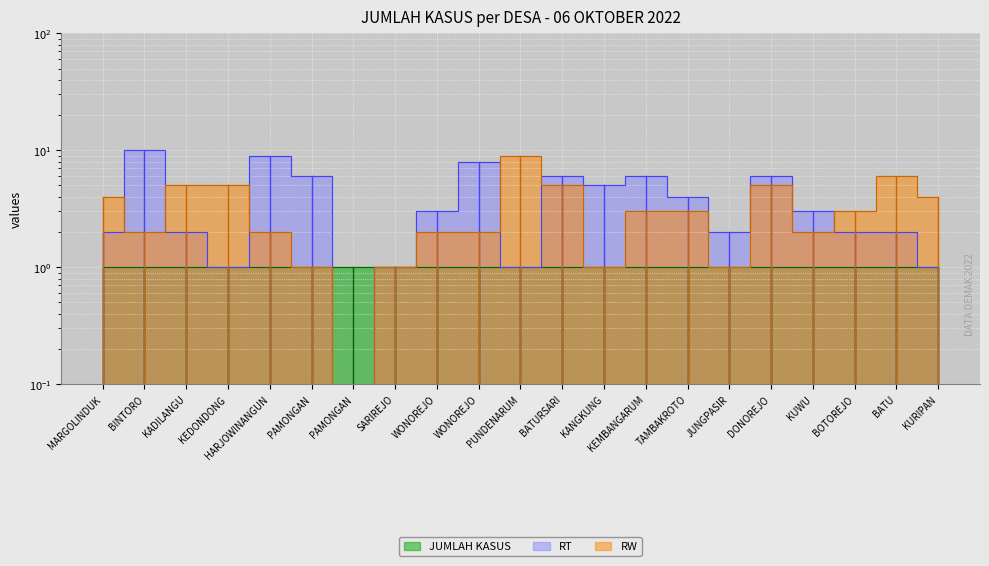

Reading left to right, list all the values displayed in this chart.

RT: MARGOLINDUK=2	BINTORO=10	KADILANGU=2	KEDONDONG=1	HARJOWINANGUN=9	PAMONGAN=6	PAMONGAN=0	SARIREJO=1	WONOREJO=3	WONOREJO=8	PUNDENARUM=1	BATURSARI=6	KANGKUNG=5	KEMBANGARUM=6	TAMBAKROTO=4	JUNGPASIR=2	DONOREJO=6	KUWU=3	BOTOREJO=2	BATU=2	KURIPAN=1
RW: MARGOLINDUK=4	BINTORO=2	KADILANGU=5	KEDONDONG=5	HARJOWINANGUN=2	PAMONGAN=1	PAMONGAN=0	SARIREJO=1	WONOREJO=2	WONOREJO=2	PUNDENARUM=9	BATURSARI=5	KANGKUNG=1	KEMBANGARUM=3	TAMBAKROTO=3	JUNGPASIR=1	DONOREJO=5	KUWU=2	BOTOREJO=3	BATU=6	KURIPAN=4